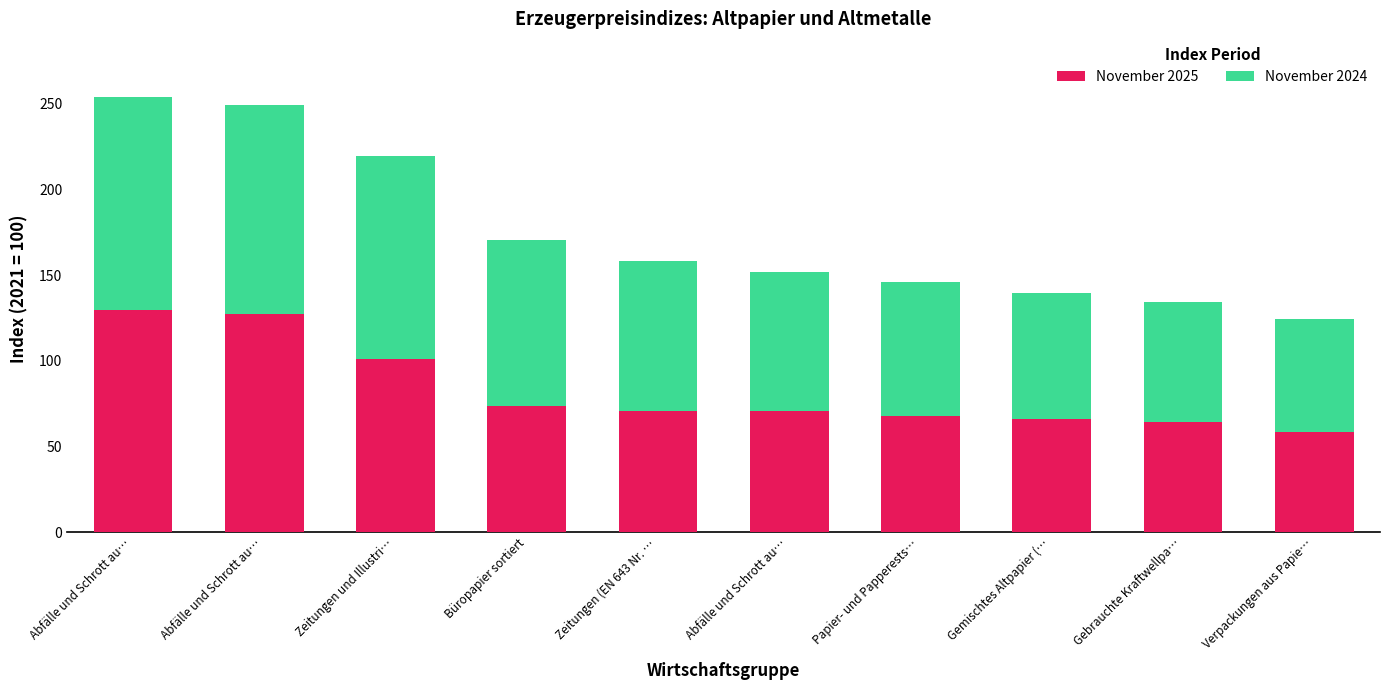

Rank the series by their average value, from highest to lowest.

November 2024, November 2025